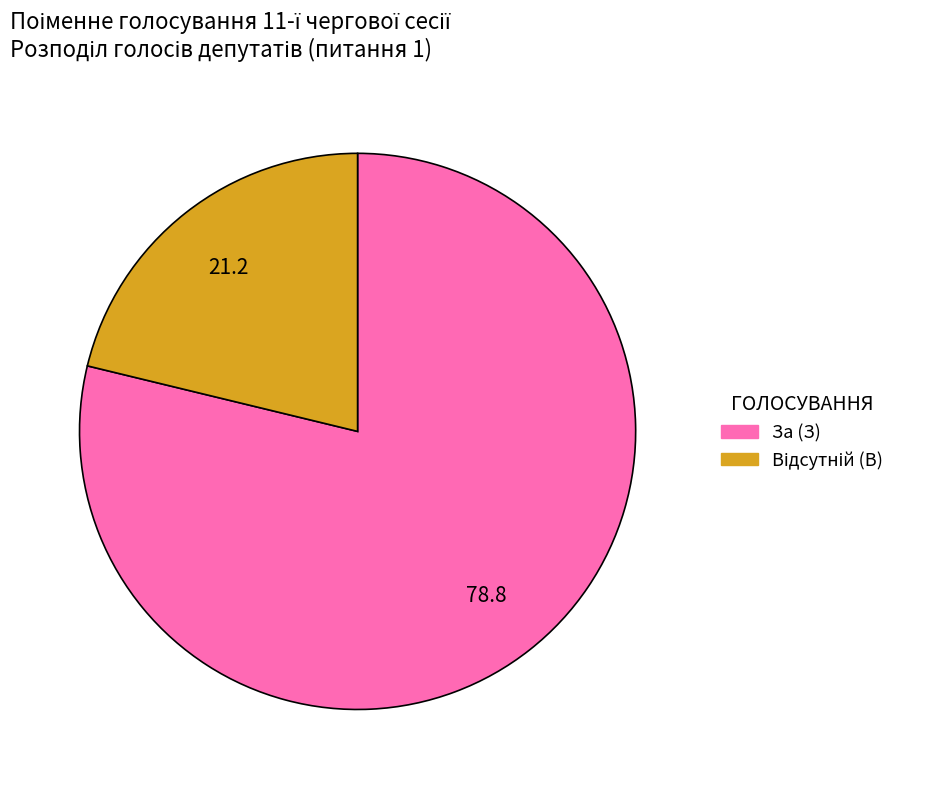

Which category has the biggest portion of the pie?

За (З)